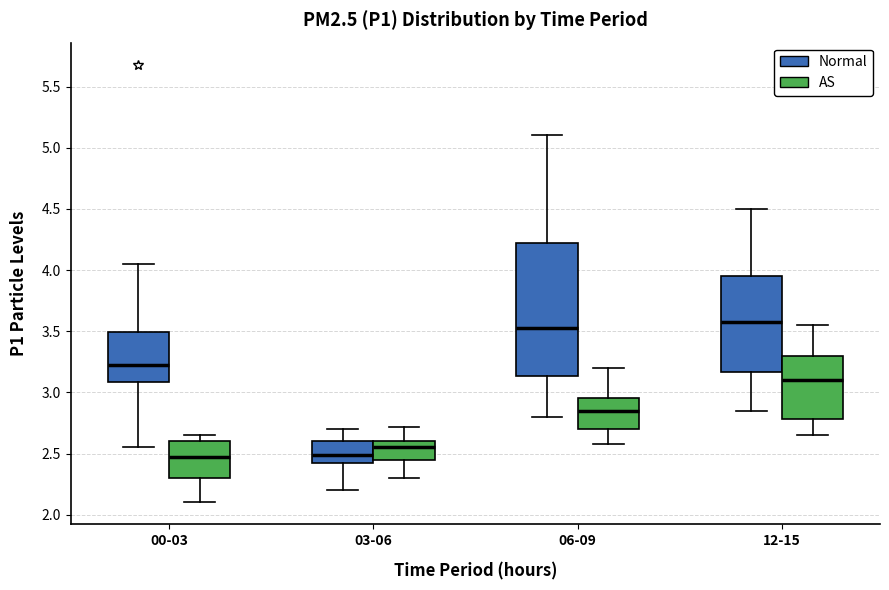

Reading left to right, read every box against the y-axis: the position of its median line, the range the box covers, and the ends of its whiskers. The values are not printed on the chart, so give them approximately, as read against the axis.

00-03 (Normal): median 3.25, box 3.10 to 3.50, whiskers 2.55 to 4.05
00-03 (AS): median 2.45, box 2.30 to 2.60, whiskers 2.10 to 2.65
03-06 (Normal): median 2.50, box 2.40 to 2.60, whiskers 2.20 to 2.70
03-06 (AS): median 2.55, box 2.45 to 2.60, whiskers 2.30 to 2.70
06-09 (Normal): median 3.55, box 3.15 to 4.25, whiskers 2.80 to 5.10
06-09 (AS): median 2.85, box 2.70 to 2.95, whiskers 2.60 to 3.20
12-15 (Normal): median 3.60, box 3.15 to 3.95, whiskers 2.85 to 4.50
12-15 (AS): median 3.10, box 2.80 to 3.30, whiskers 2.65 to 3.55